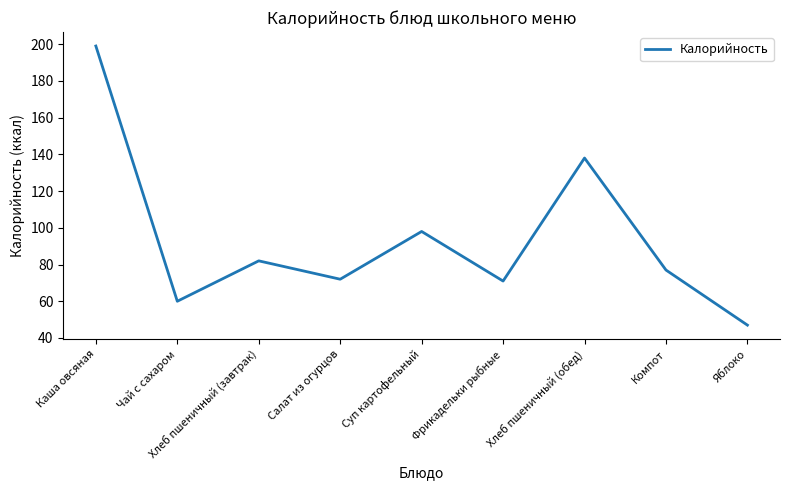

Is this an area chart (filled region under the line)?

No